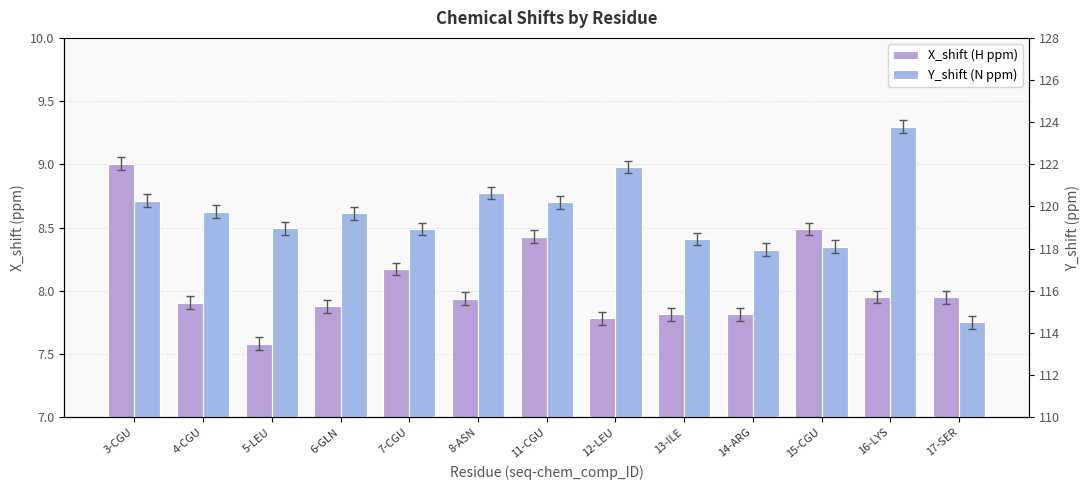

What is the sum of all X_shift (H ppm) values?

104.7